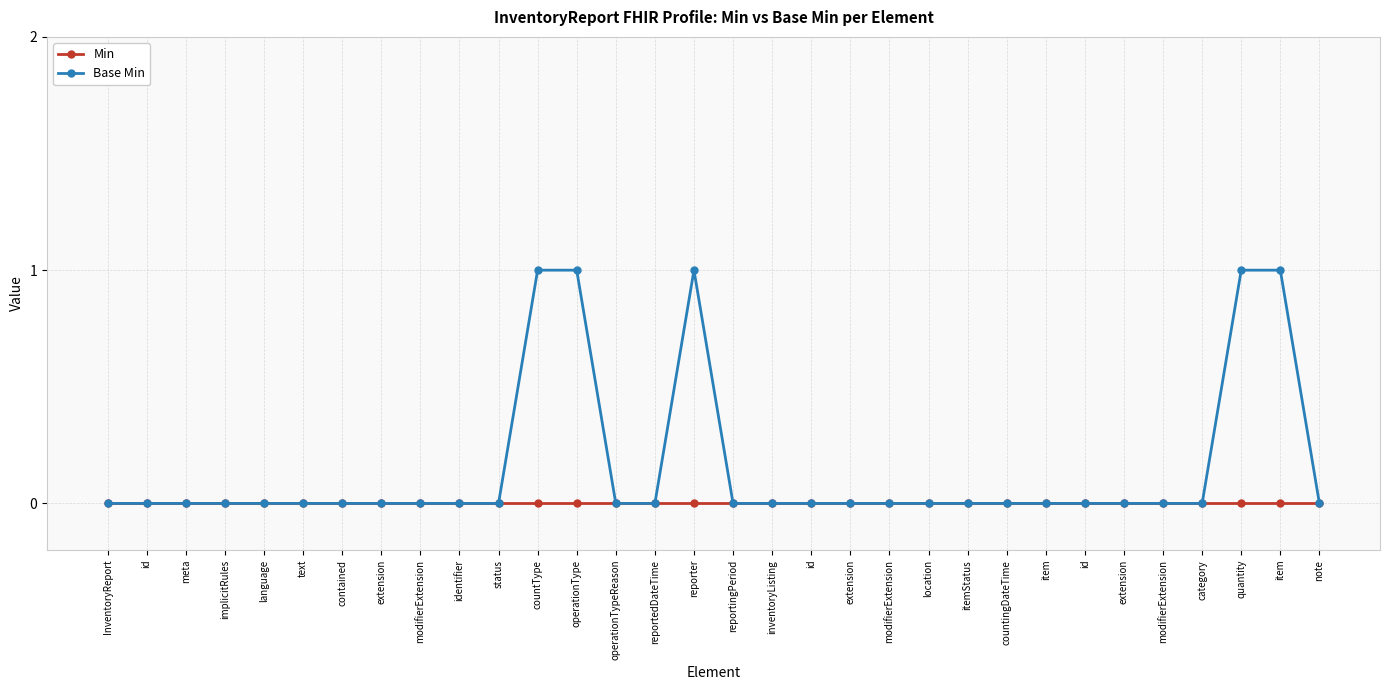

What are all the series names shown in the legend?

Min, Base Min